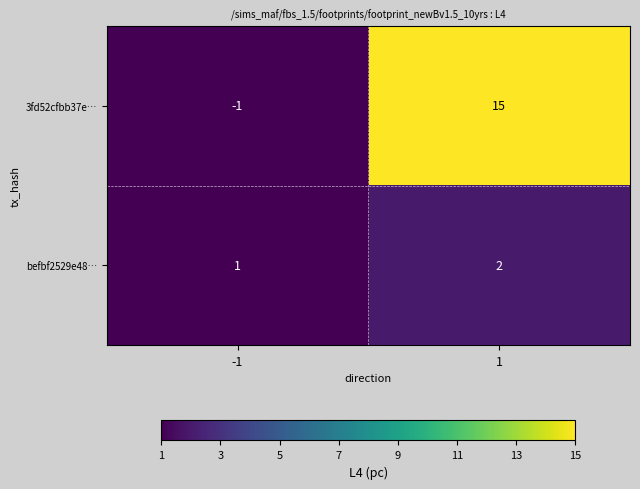

What is the sum of all befbf2529e48… values?

3